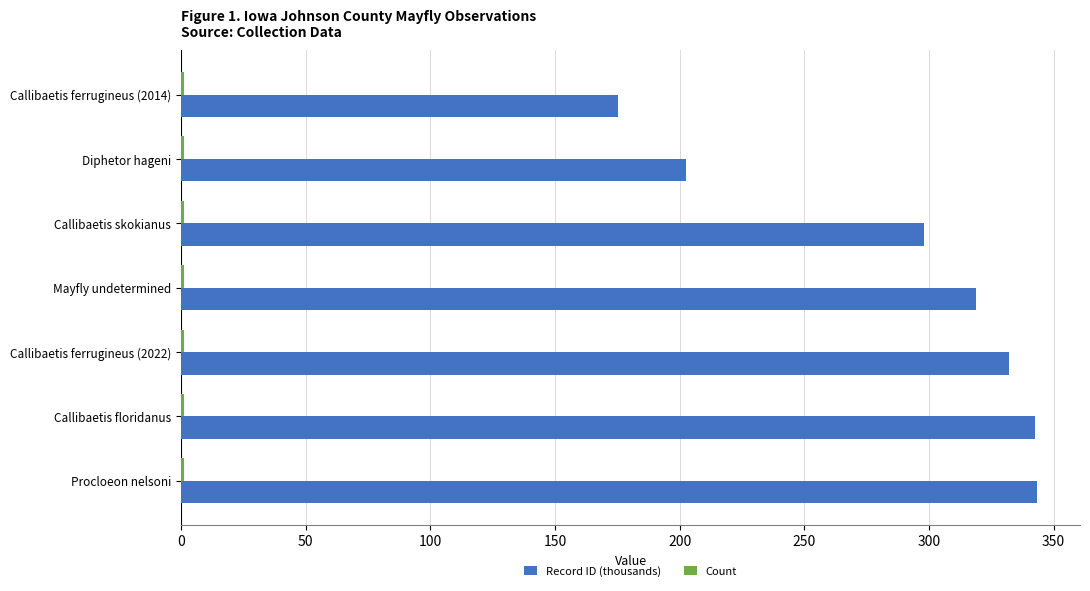

At which label is Record ID (thousands) closest to 259?

Callibaetis skokianus